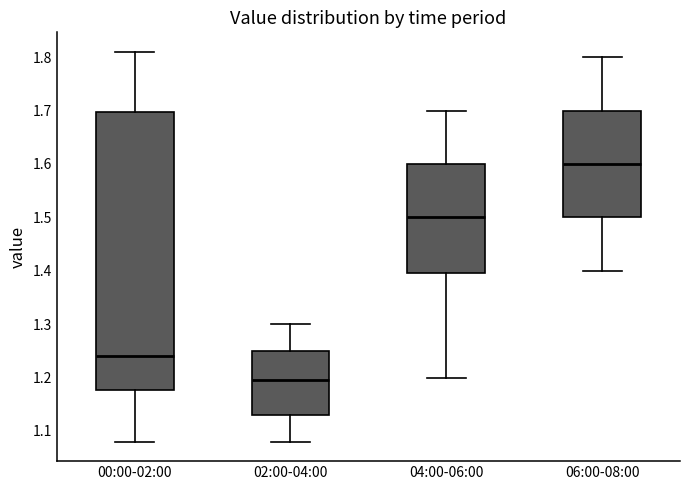

Where does the upper whisker of the box for 02:00-04:00 end on the y-axis? The values are not printed on the chart, so give them approximately, as read against the axis.

1.30